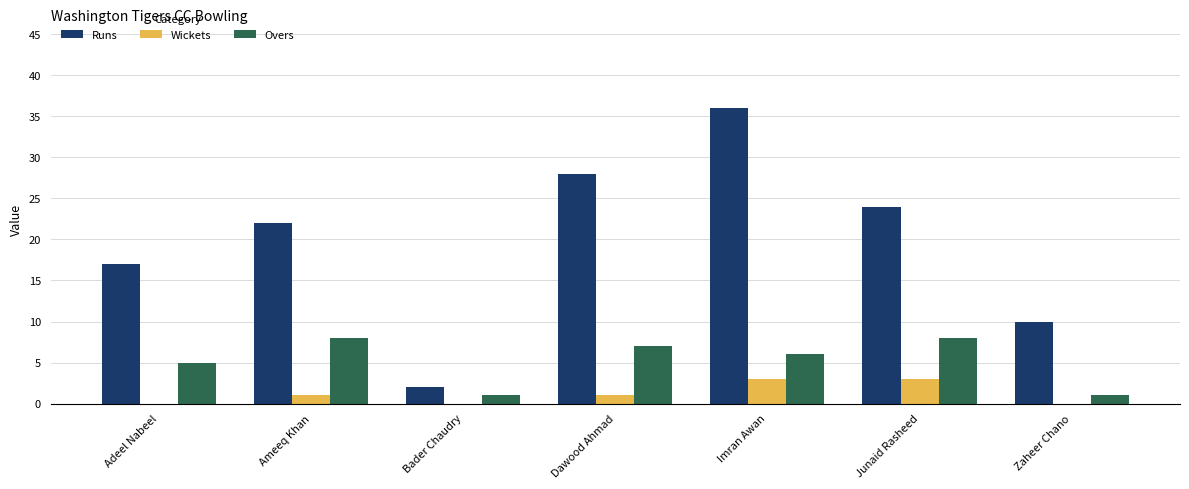

Are the bars horizontal?

No